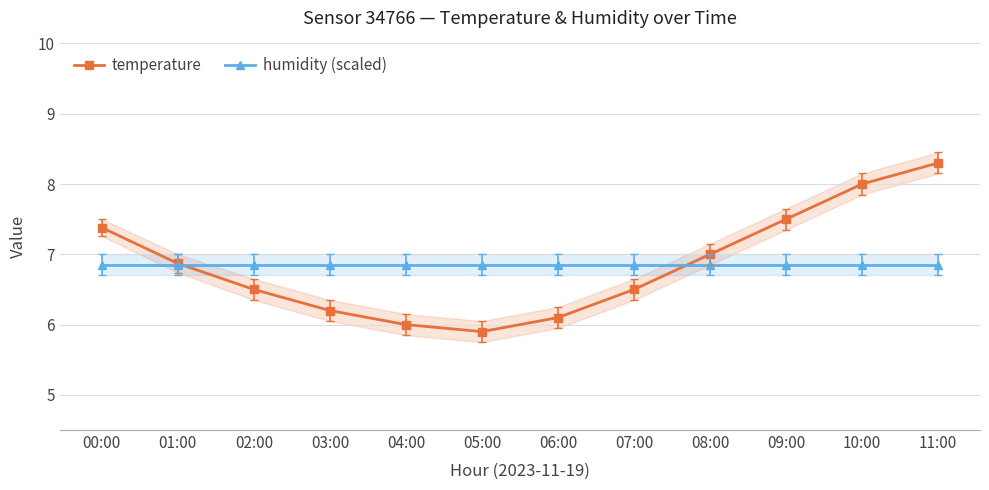

The value of humidity (scaled) at 08:00 is 6.9. True or false?

True